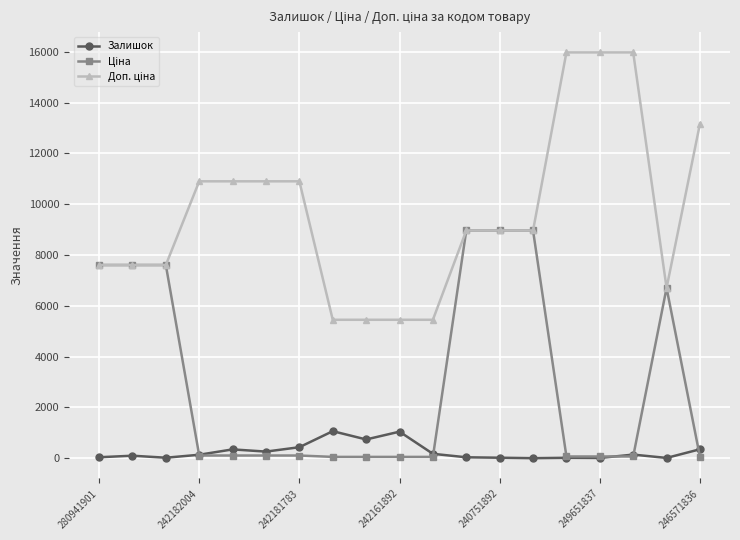

Which series has the largest total across all categories?

Доп. ціна